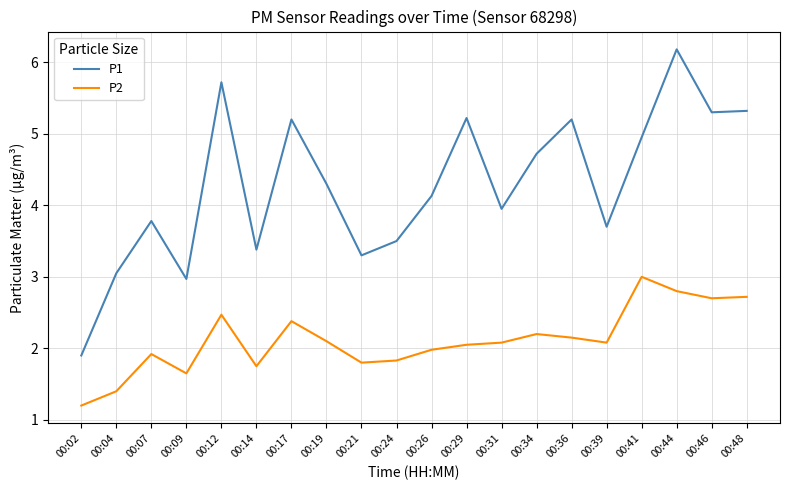

Rank the series by their average value, from lowest to highest.

P2, P1